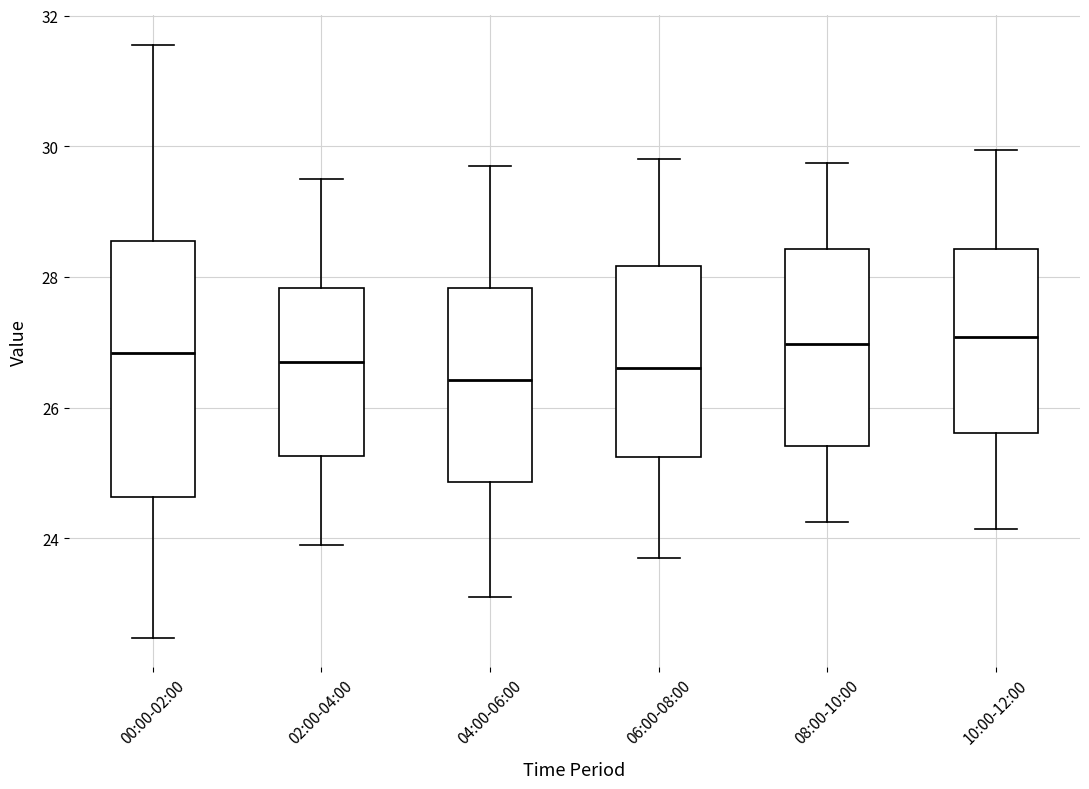

Where is the lower edge of the box for 08:00-10:00 on the y-axis? The values are not printed on the chart, so give them approximately, as read against the axis.

25.4